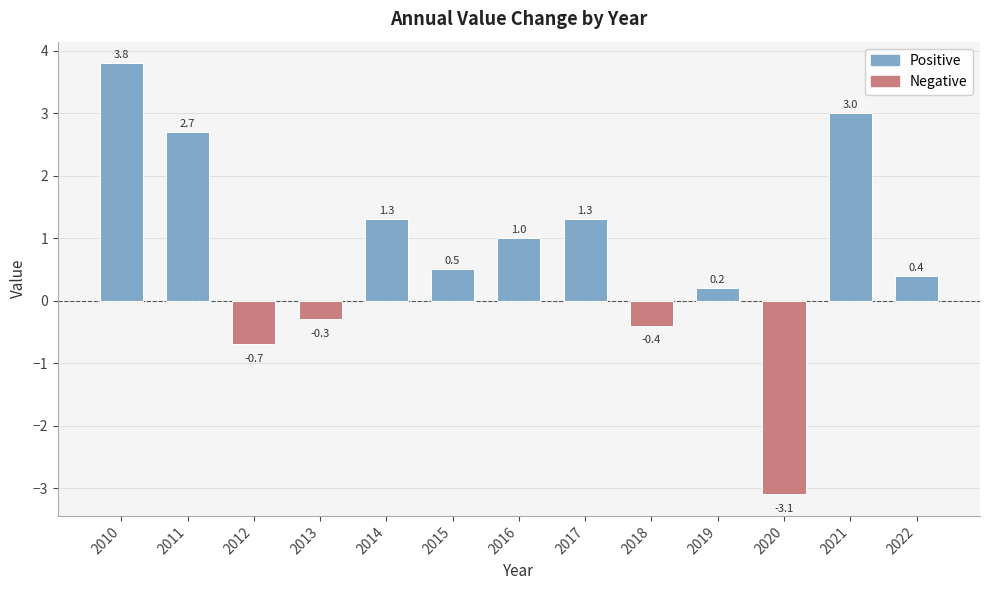

The chart shows a value of 3.0 at 2021. True or false?

True